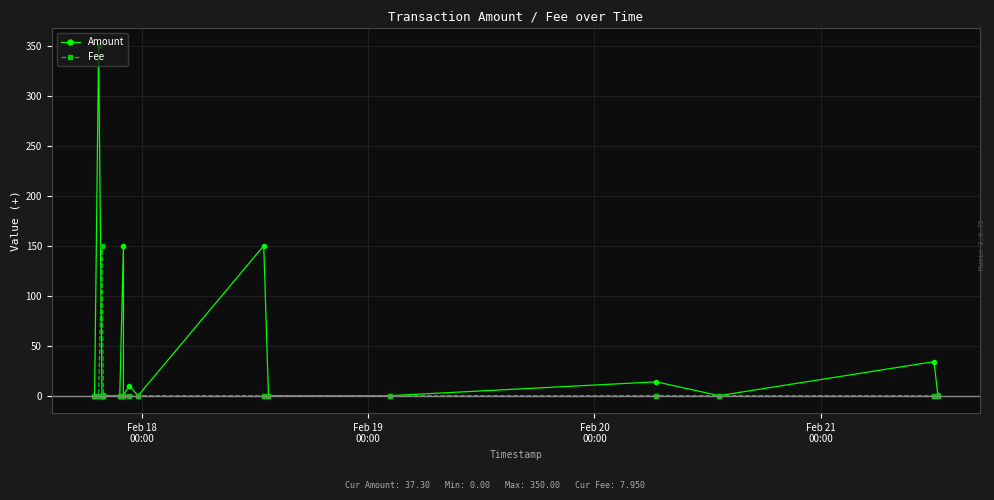

How many times do Amount and Fee cross each other?

11